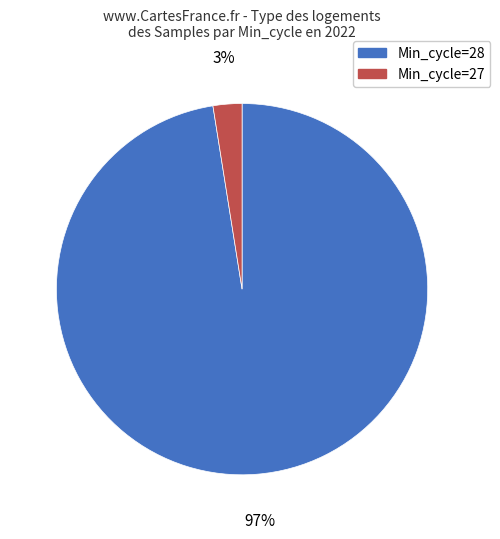

To the nearest percent, what is the average slice percentage?

50%